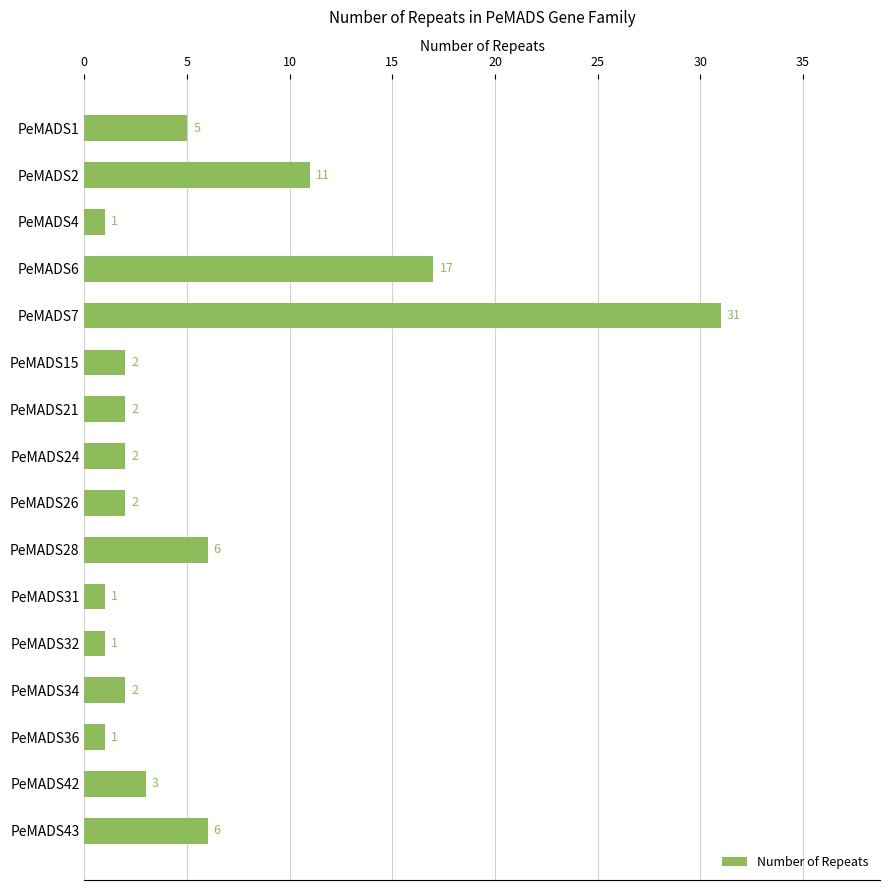

What is the change in value from PeMADS7 to PeMADS24?

-29